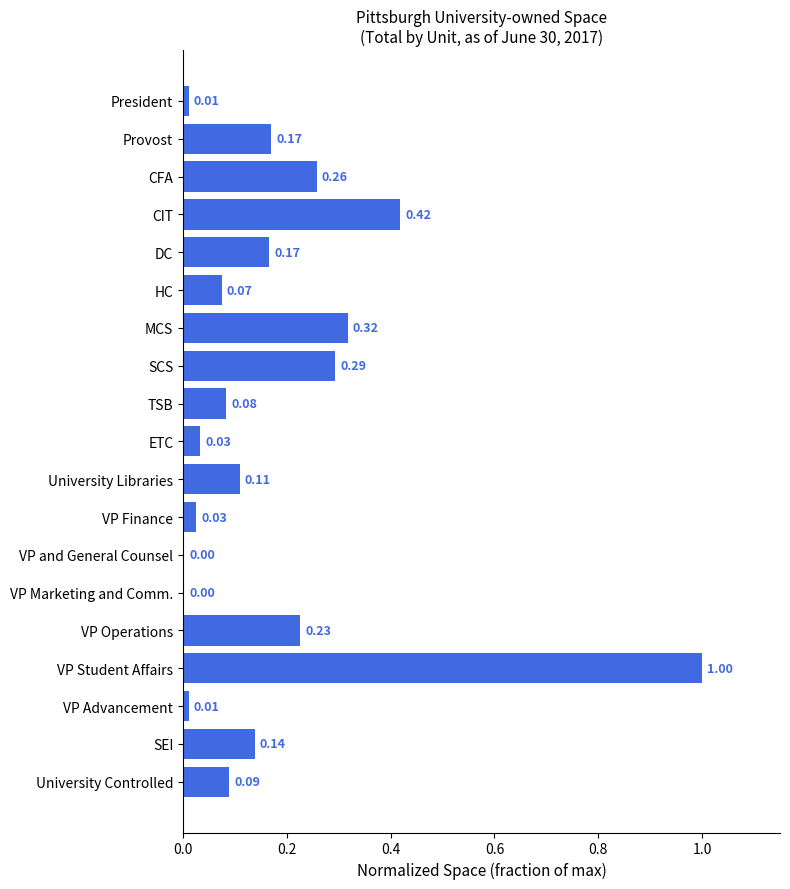

Which category has the highest value across all series?

VP Student Affairs